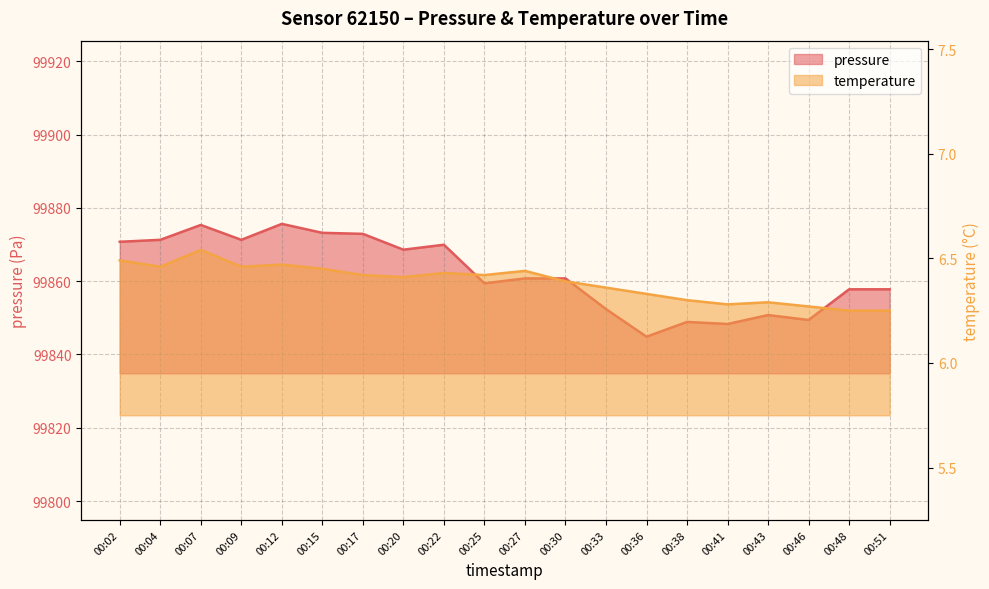

What is the value of the temperature point at the 5th from the left?

6.5